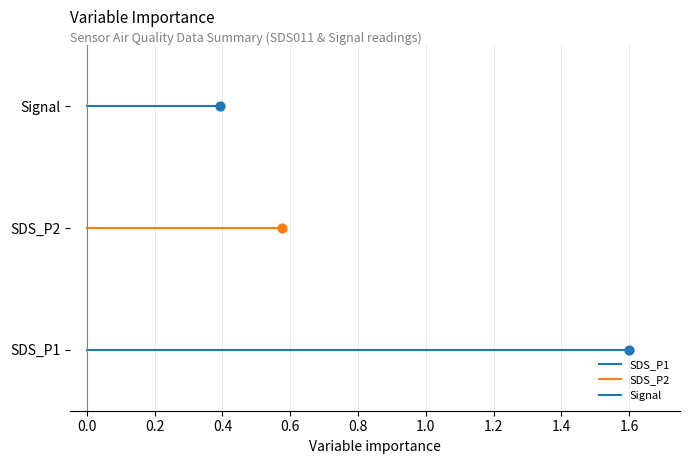

Which series reaches the minimum Y coordinate?

SDS_P1